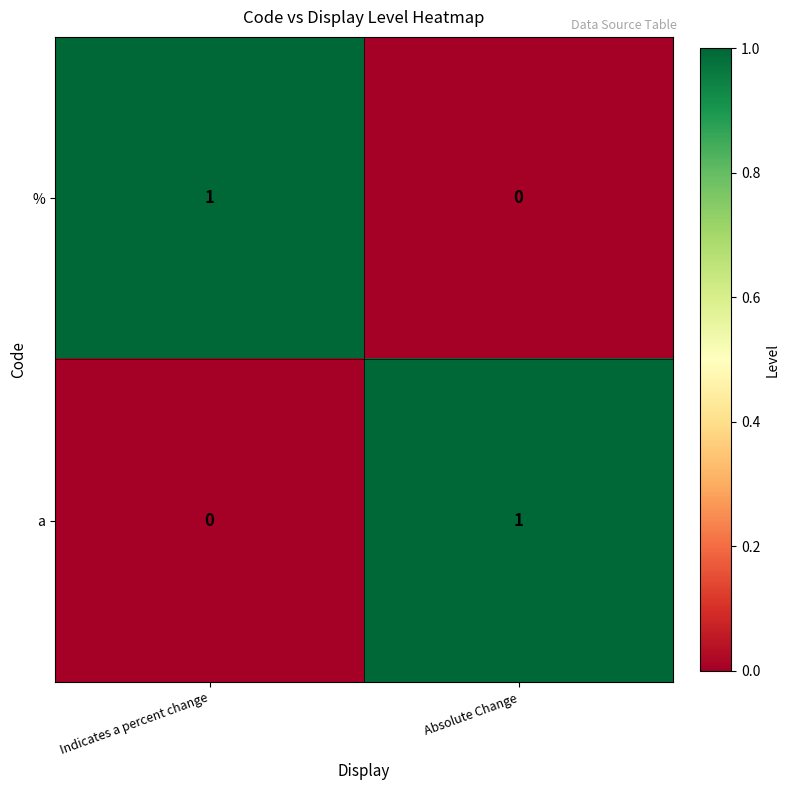

The a series shows 1 at Absolute Change. True or false?

True